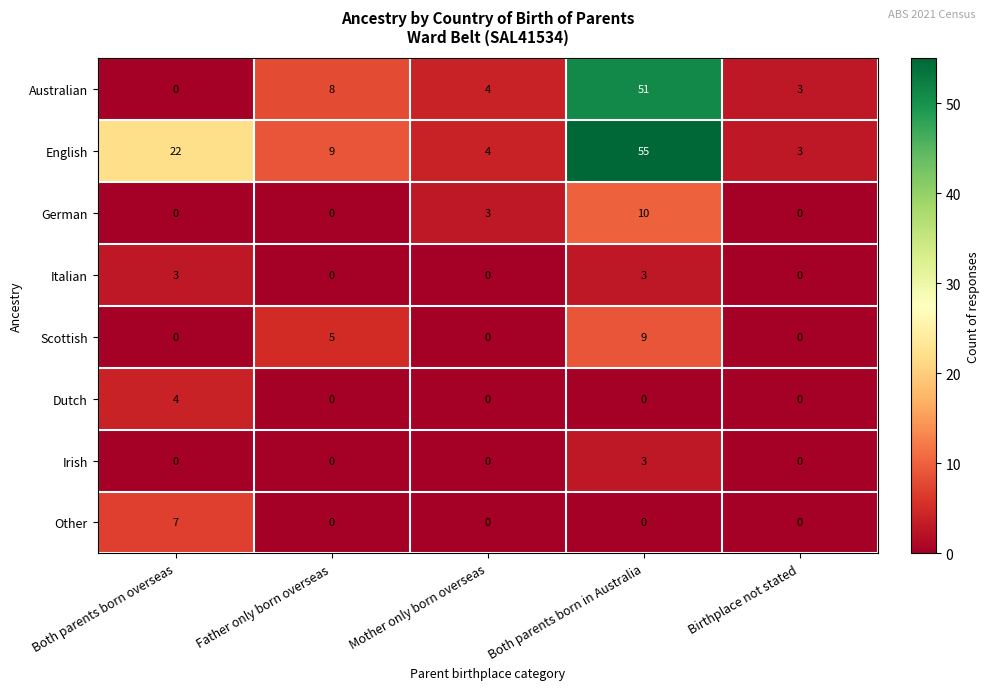

How many categories are shown in the chart?

5